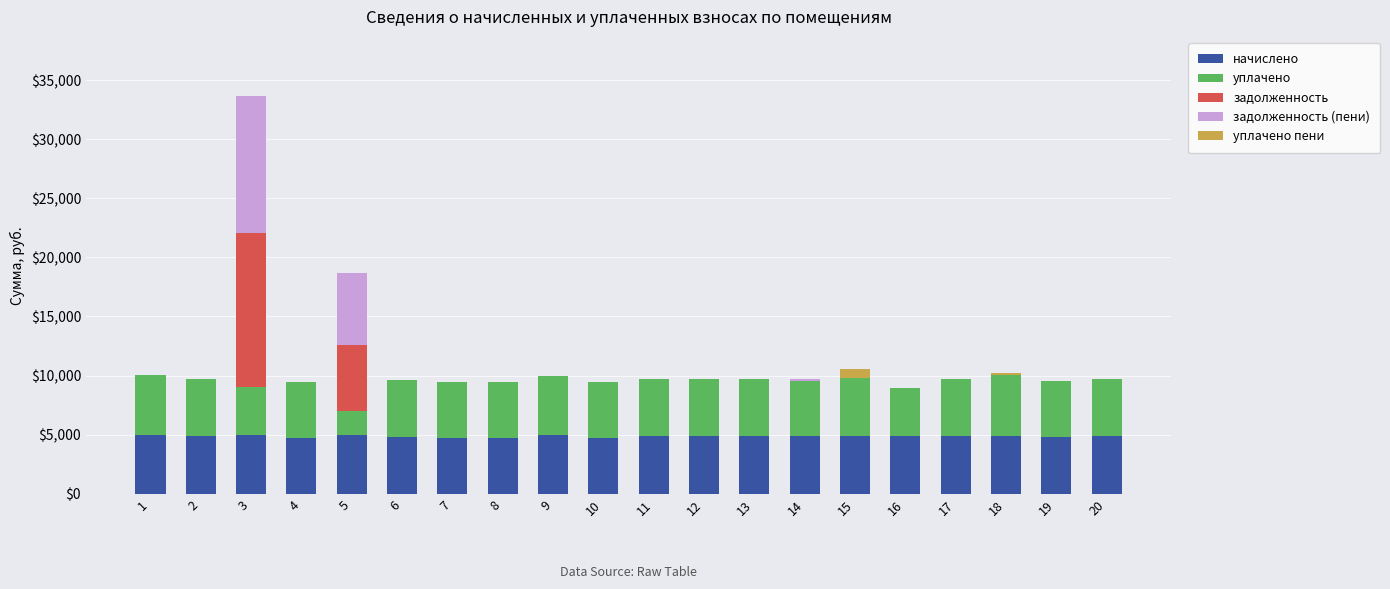

What is the sum of the начислено values at 2 and 13?

9687.6